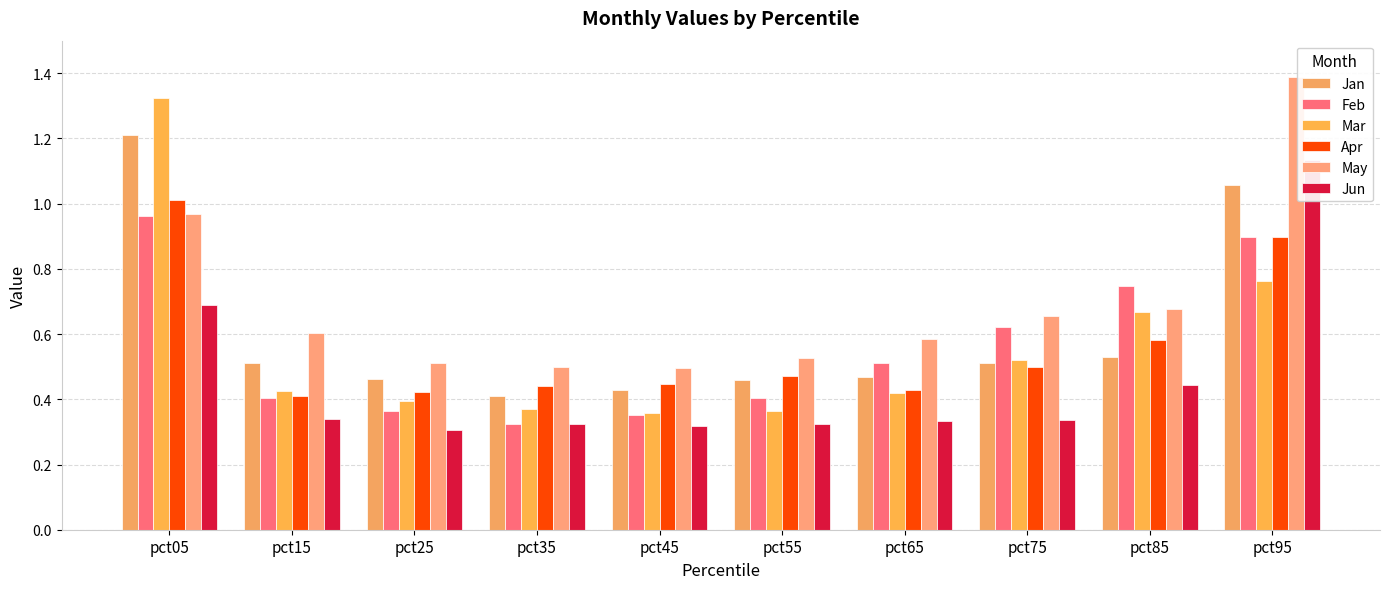

Reading right to left, transcribe all the data shown in this chart.

Jan: 1.1	0.5	0.5	0.5	0.5	0.4	0.4	0.5	0.5	1.2
Feb: 0.9	0.7	0.6	0.5	0.4	0.4	0.3	0.4	0.4	1.0
Mar: 0.8	0.7	0.5	0.4	0.4	0.4	0.4	0.4	0.4	1.3
Apr: 0.9	0.6	0.5	0.4	0.5	0.4	0.4	0.4	0.4	1.0
May: 1.4	0.7	0.7	0.6	0.5	0.5	0.5	0.5	0.6	1.0
Jun: 1.1	0.4	0.3	0.3	0.3	0.3	0.3	0.3	0.3	0.7